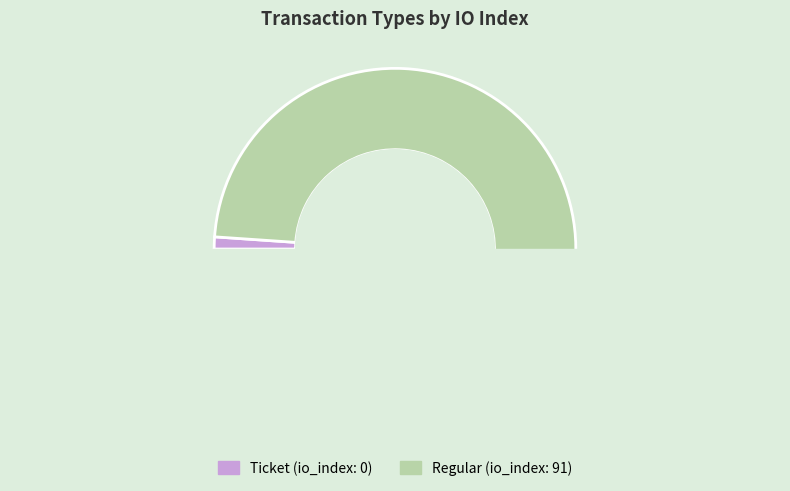

Which category has the biggest portion of the pie?

Regular